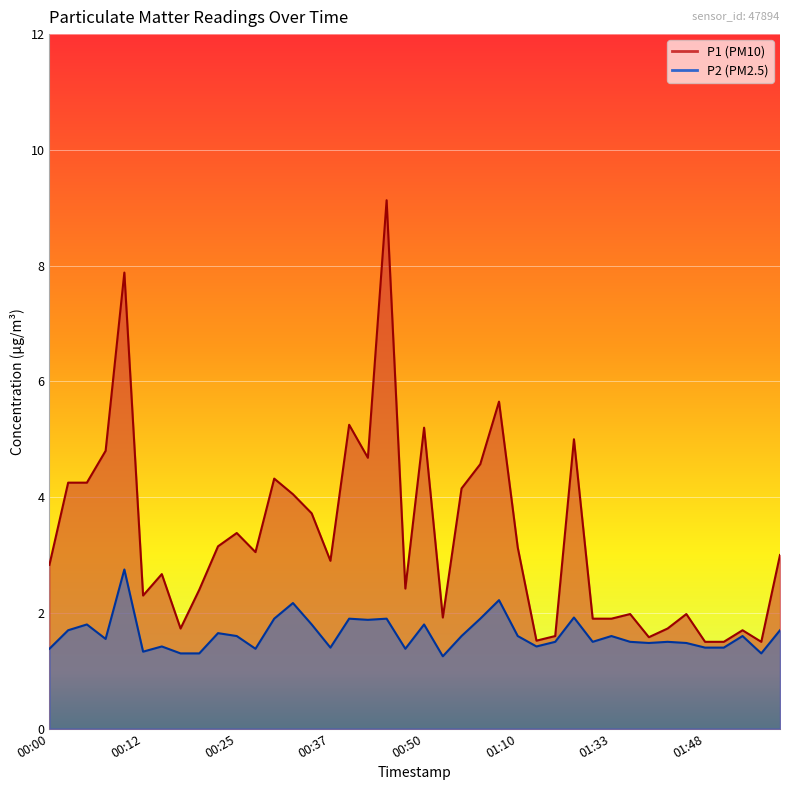

At which category does the chart reach its minimum across all series?

00:52